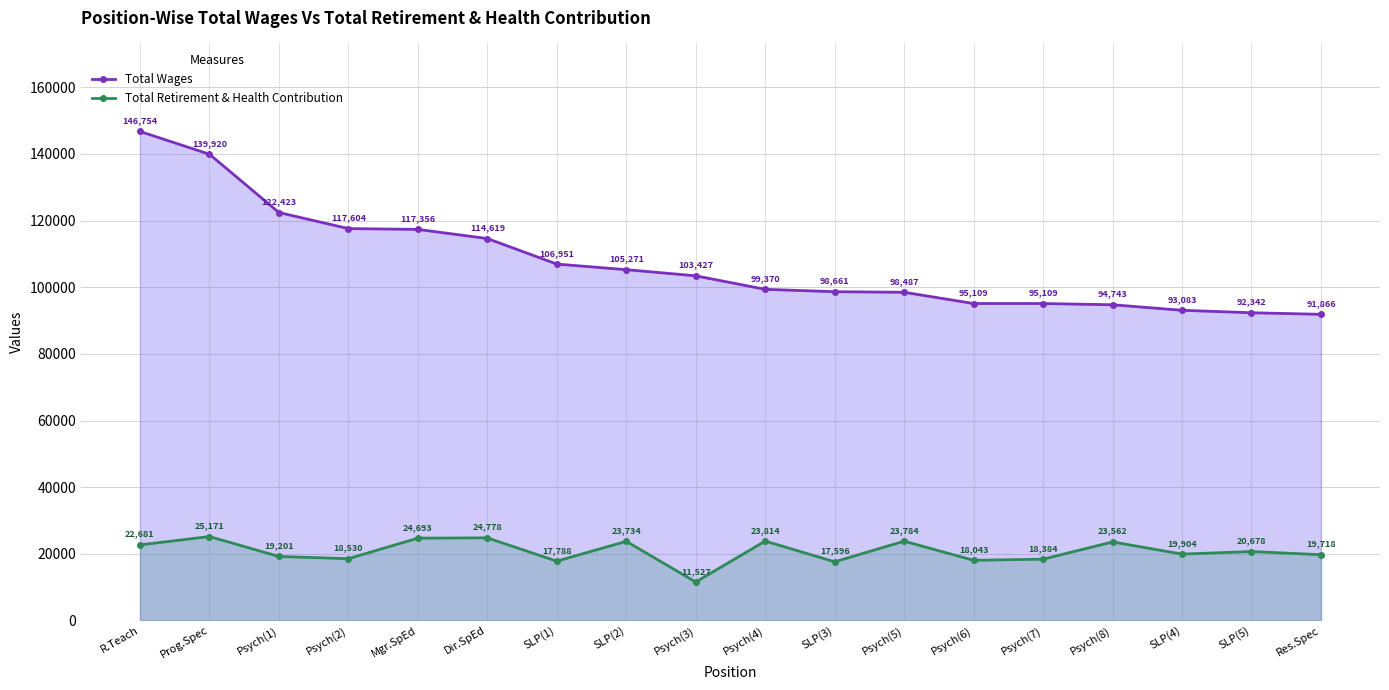

What is the value of the Total Wages point at the 15th from the left?

94743